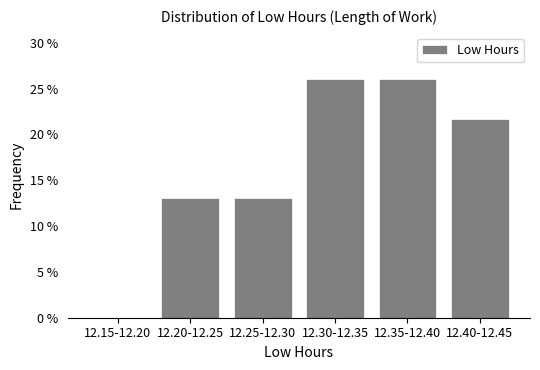

Reading left to right, list all the values displayed in this chart.

12.15-12.20=0.0	12.20-12.25=13.0	12.25-12.30=13.0	12.30-12.35=26.1	12.35-12.40=26.1	12.40-12.45=21.7